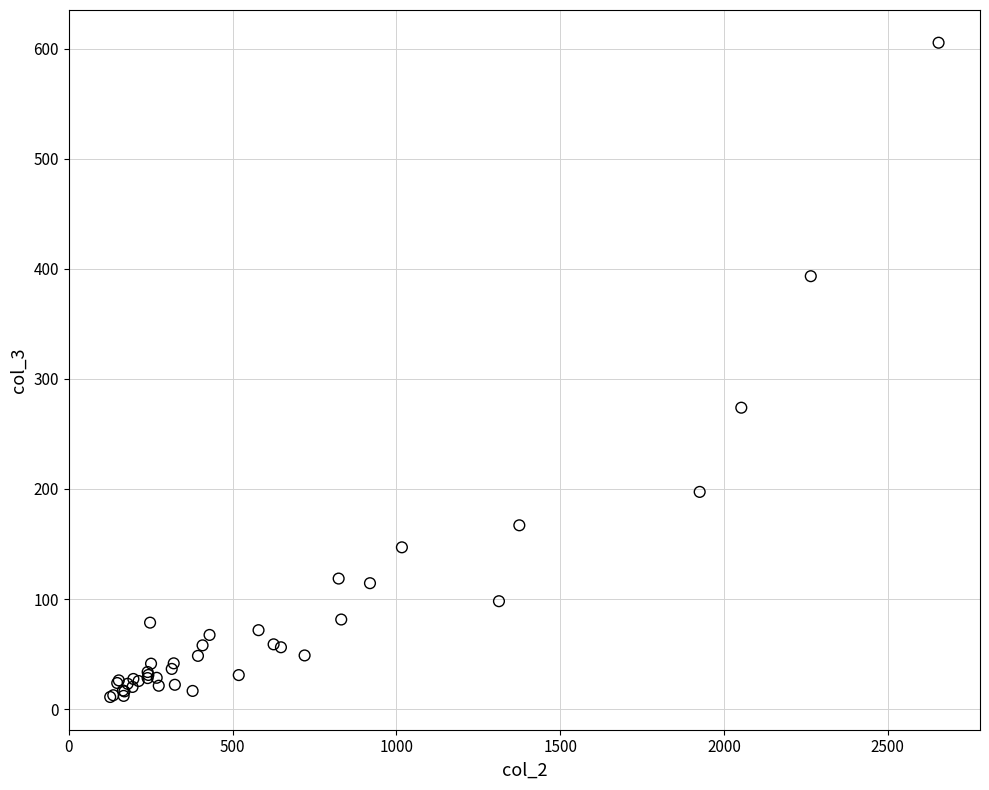

What Y value in the scatter plot is closest to 308?

273.9